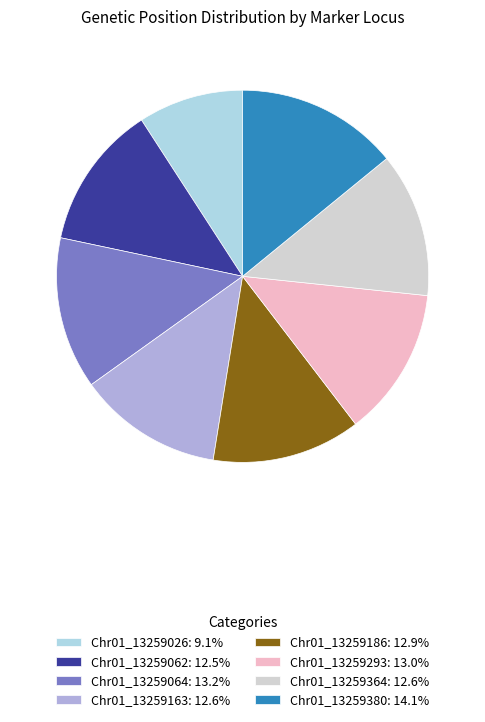

Do Chr01_13259380: 14.1% and Chr01_13259062: 12.5% together represent more than half of the pie?

No